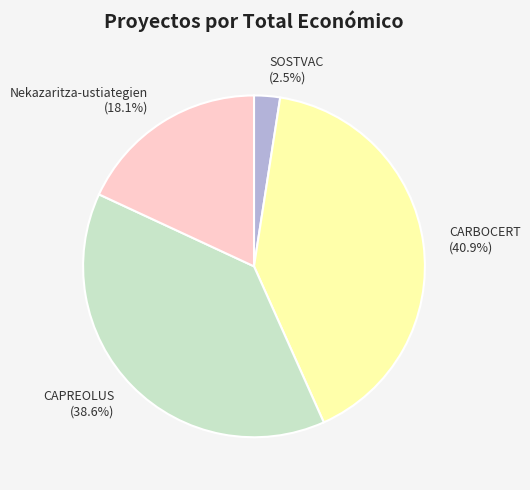

Approximately how many times larger is the value at CAPREOLUS (38.6%) compared to Nekazaritza-ustiategien (18.1%)?

2.1